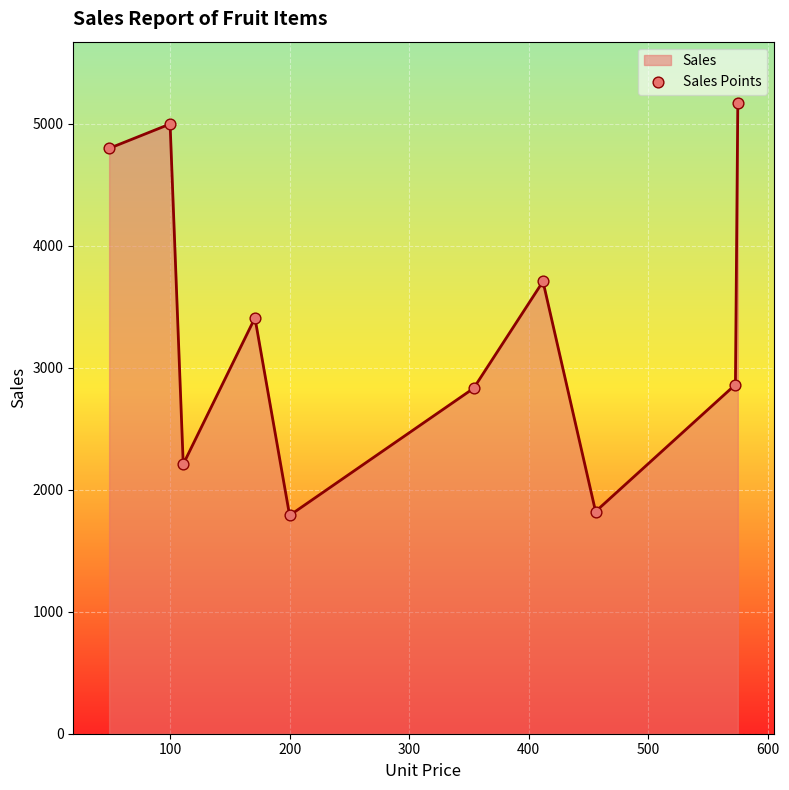

What is the value of the 3rd point from the left?

2210